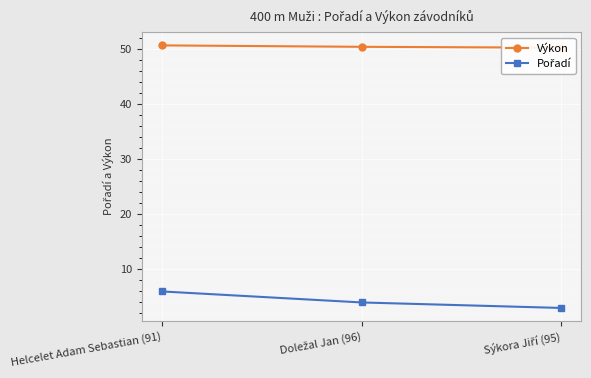

What is the difference between the Výkon values at Doležal Jan (96) and Helcelet Adam Sebastian (91)?

0.3